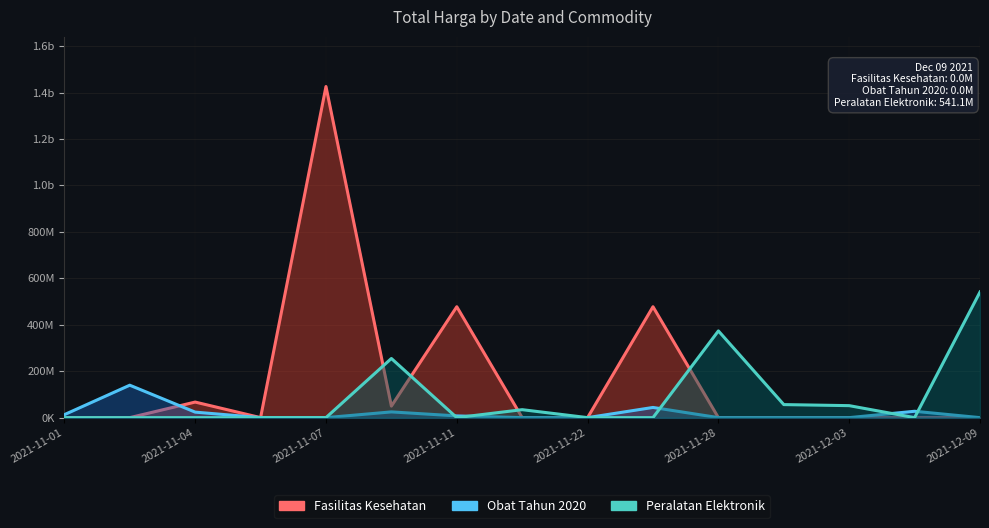

Does the chart display data point markers on the line(s)?

No